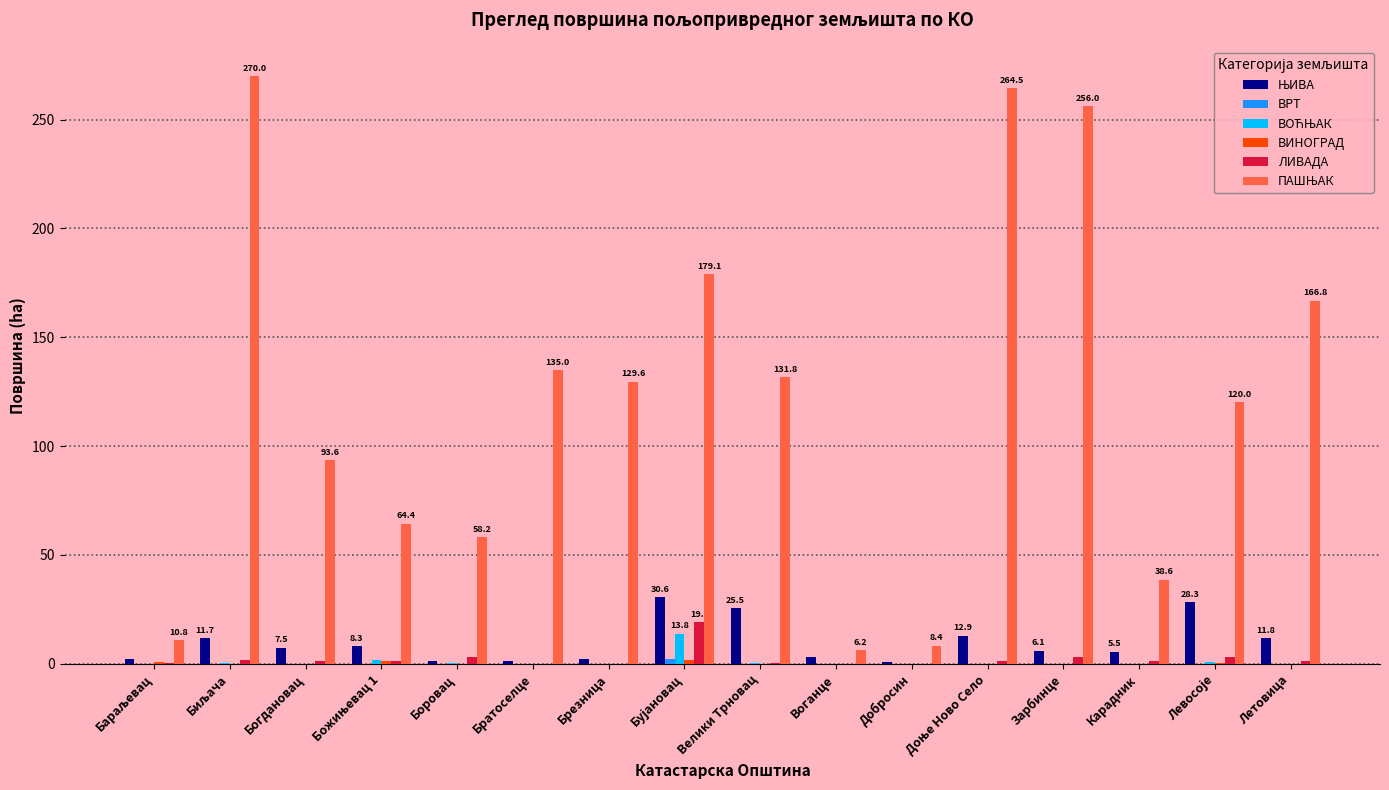

How many groups of bars are there?

16